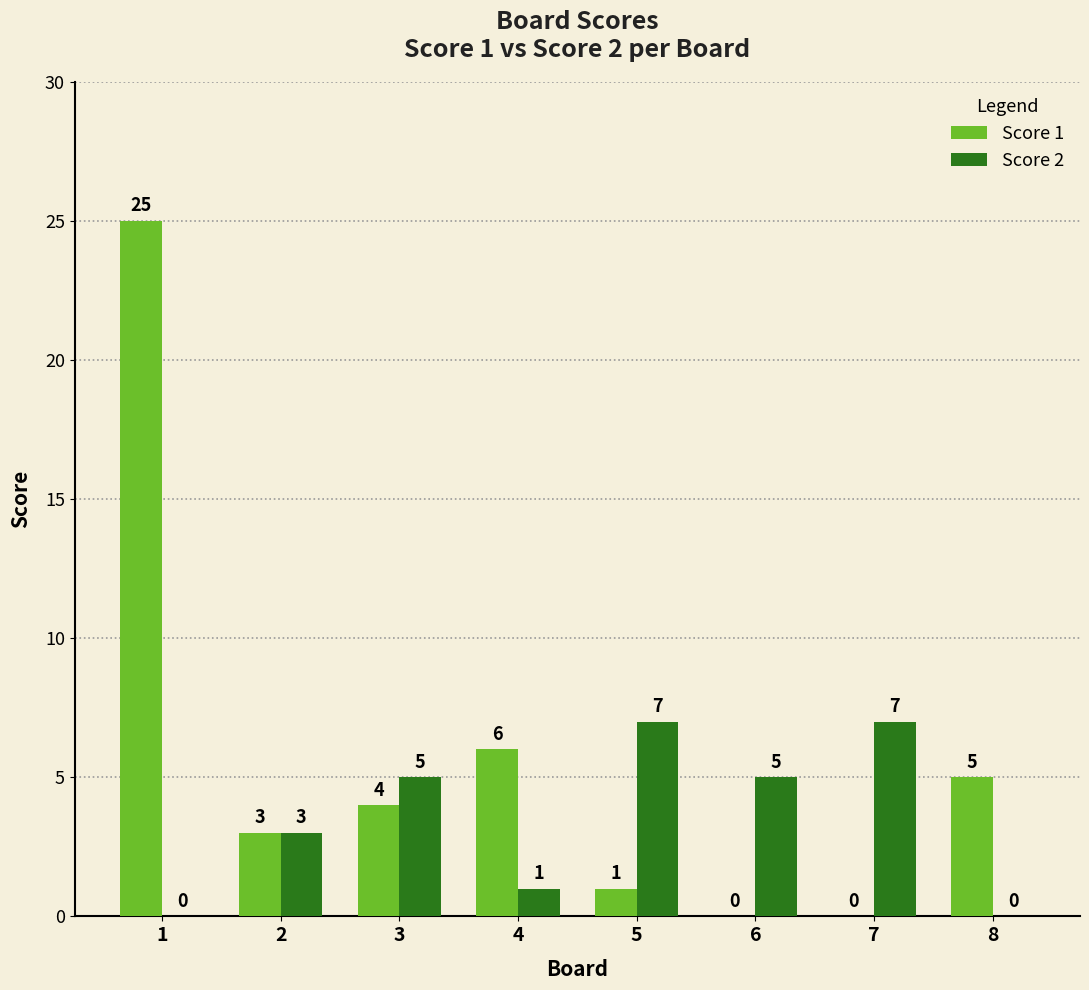

The Score 1 series shows 3 at 2. True or false?

True